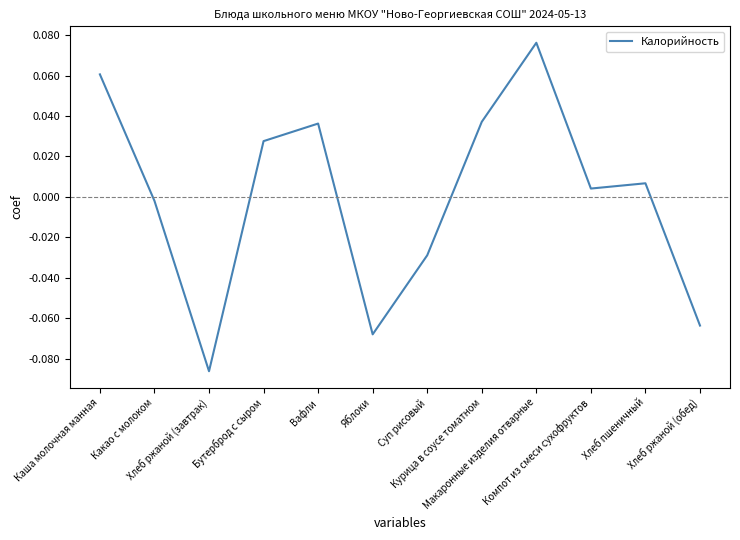

Where is the data nearest to the value 0?

Какао с молоком